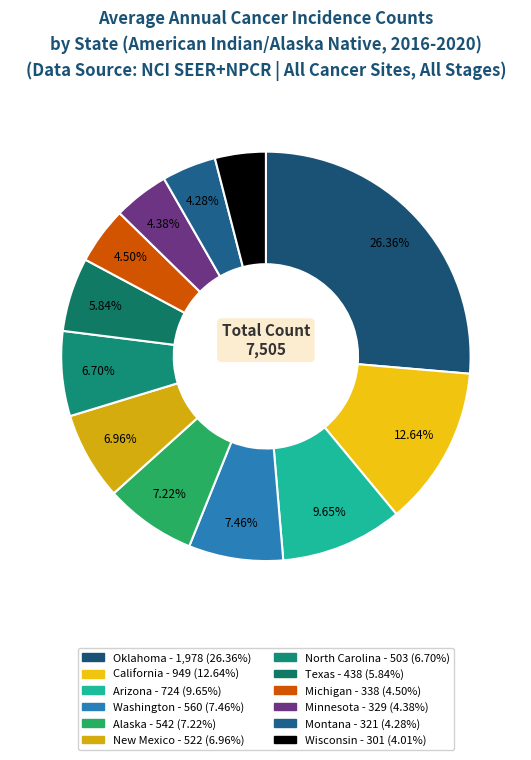

Which slice is the smallest?

Wisconsin